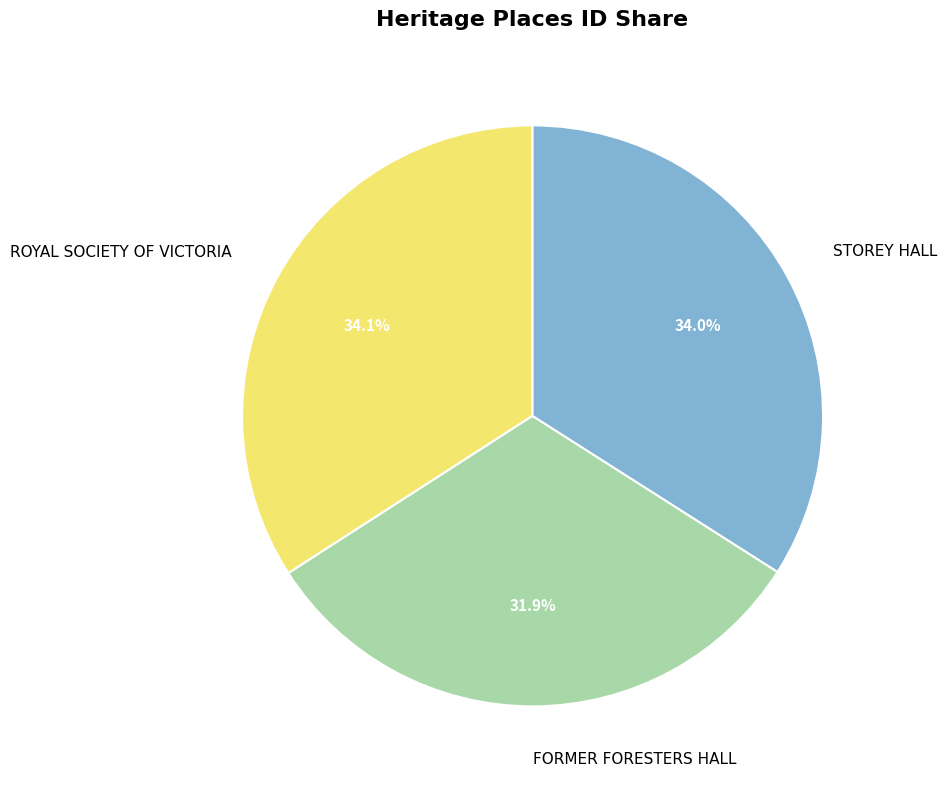

What percentage is the FORMER FORESTERS HALL slice, to the nearest percent?

32%